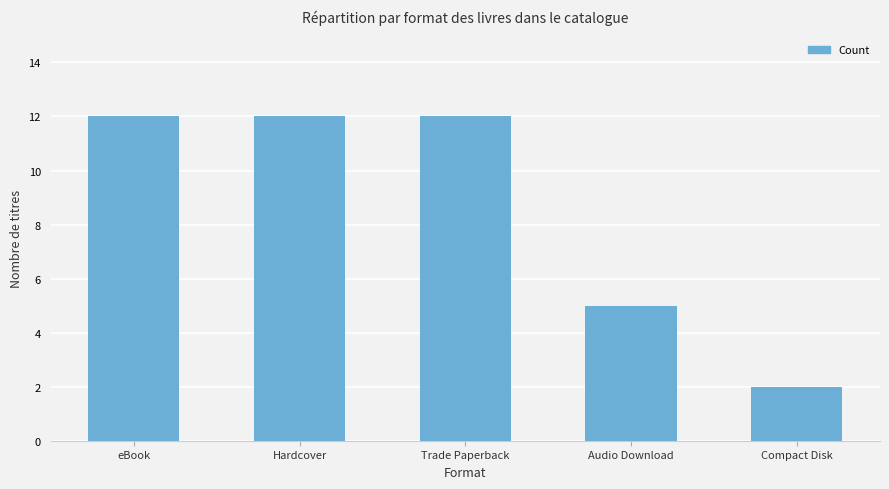

At which category does the chart reach its minimum across all series?

Compact Disk